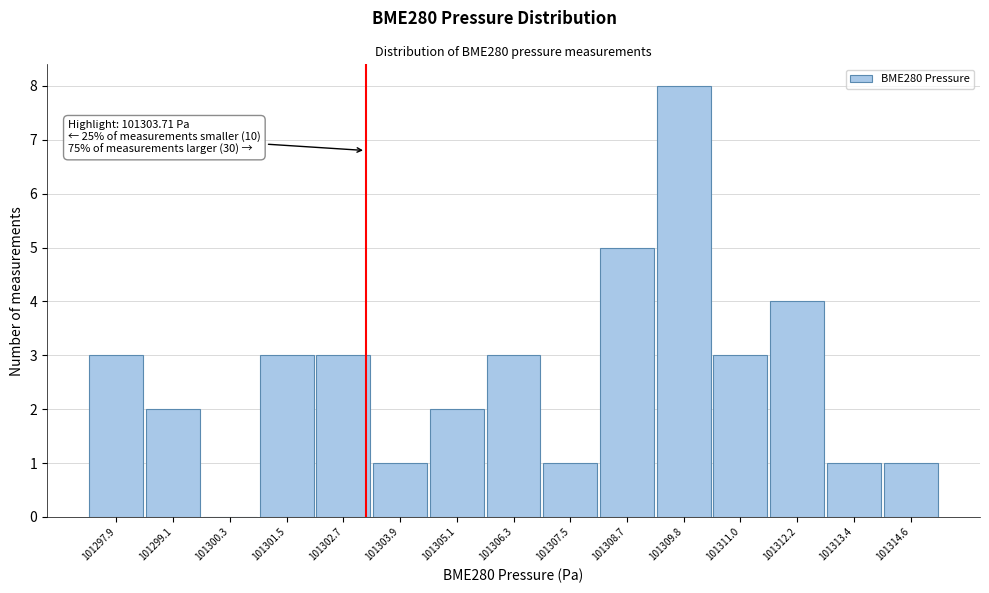

Is it true that the value at 101311.0 is 3?

True